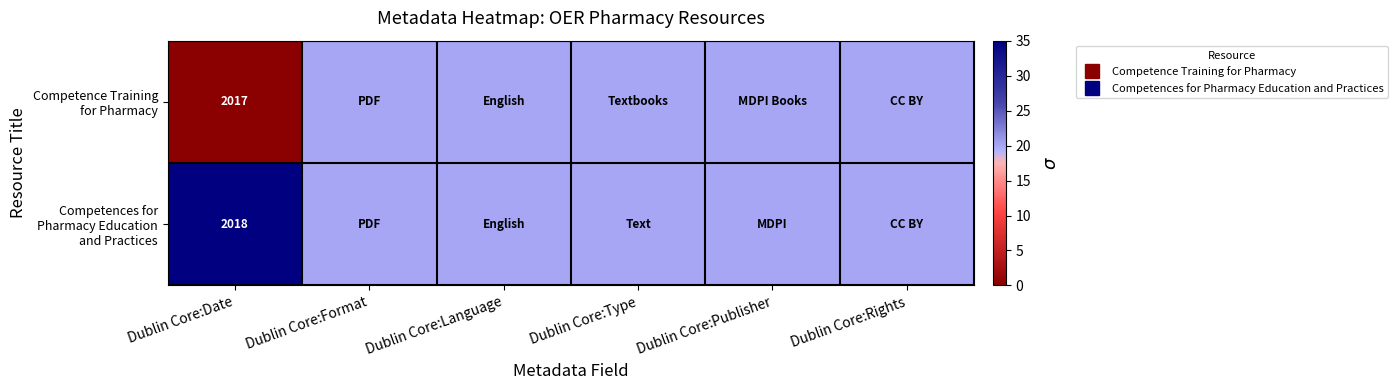

Count the number of categories in the chart.

6